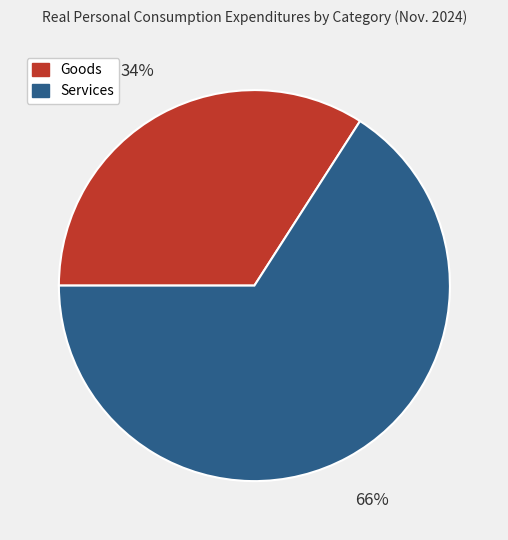

Approximately how many times larger is the value at Services compared to Goods?

1.9